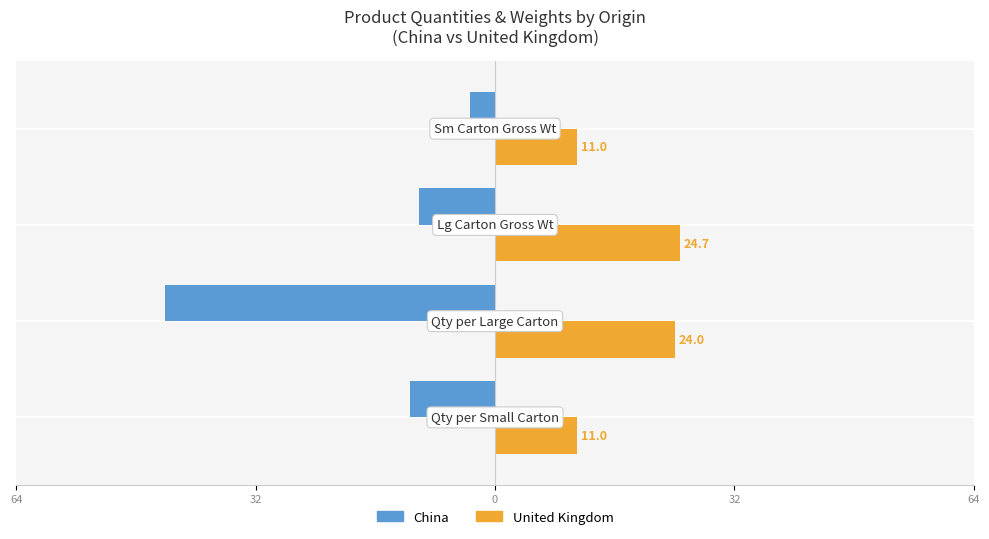

Reading left to right, extract all data points from this chart.

China: -11.3	-44.1	-10.1	-3.4
United Kingdom: 11.0	24.0	24.7	11.0